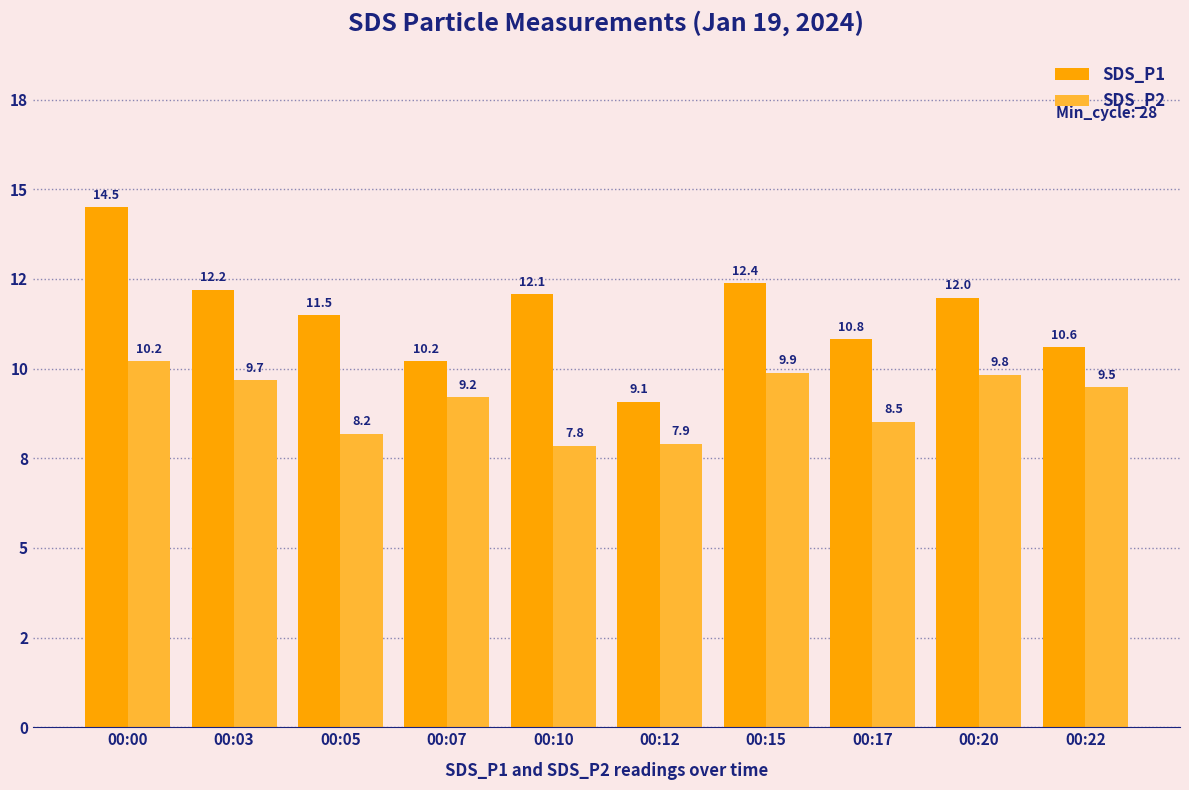

What are all the series names shown in the legend?

SDS_P1, SDS_P2